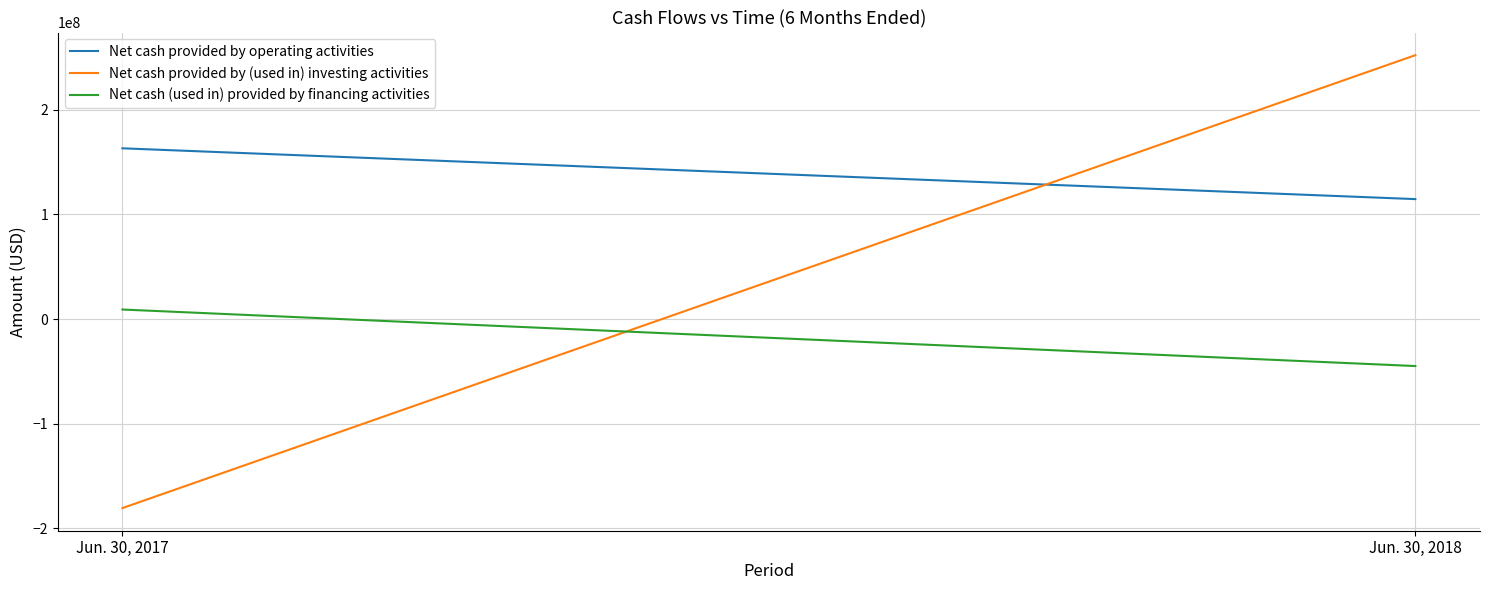

The Net cash provided by (used in) investing activities series shows 252176000 at Jun. 30, 2018. True or false?

True